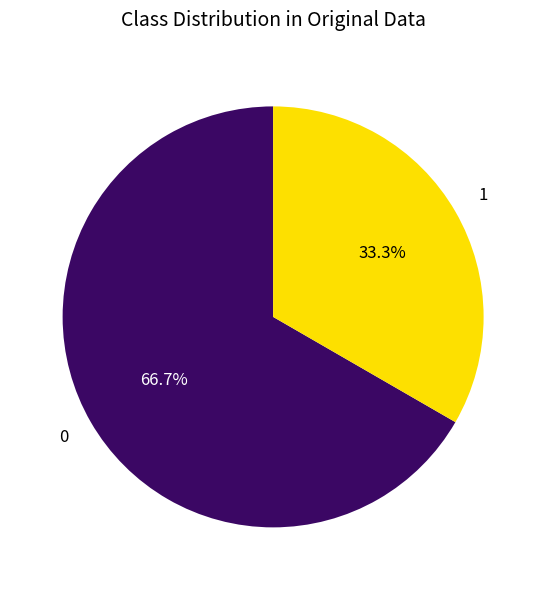

How many segments does this pie chart have?

2